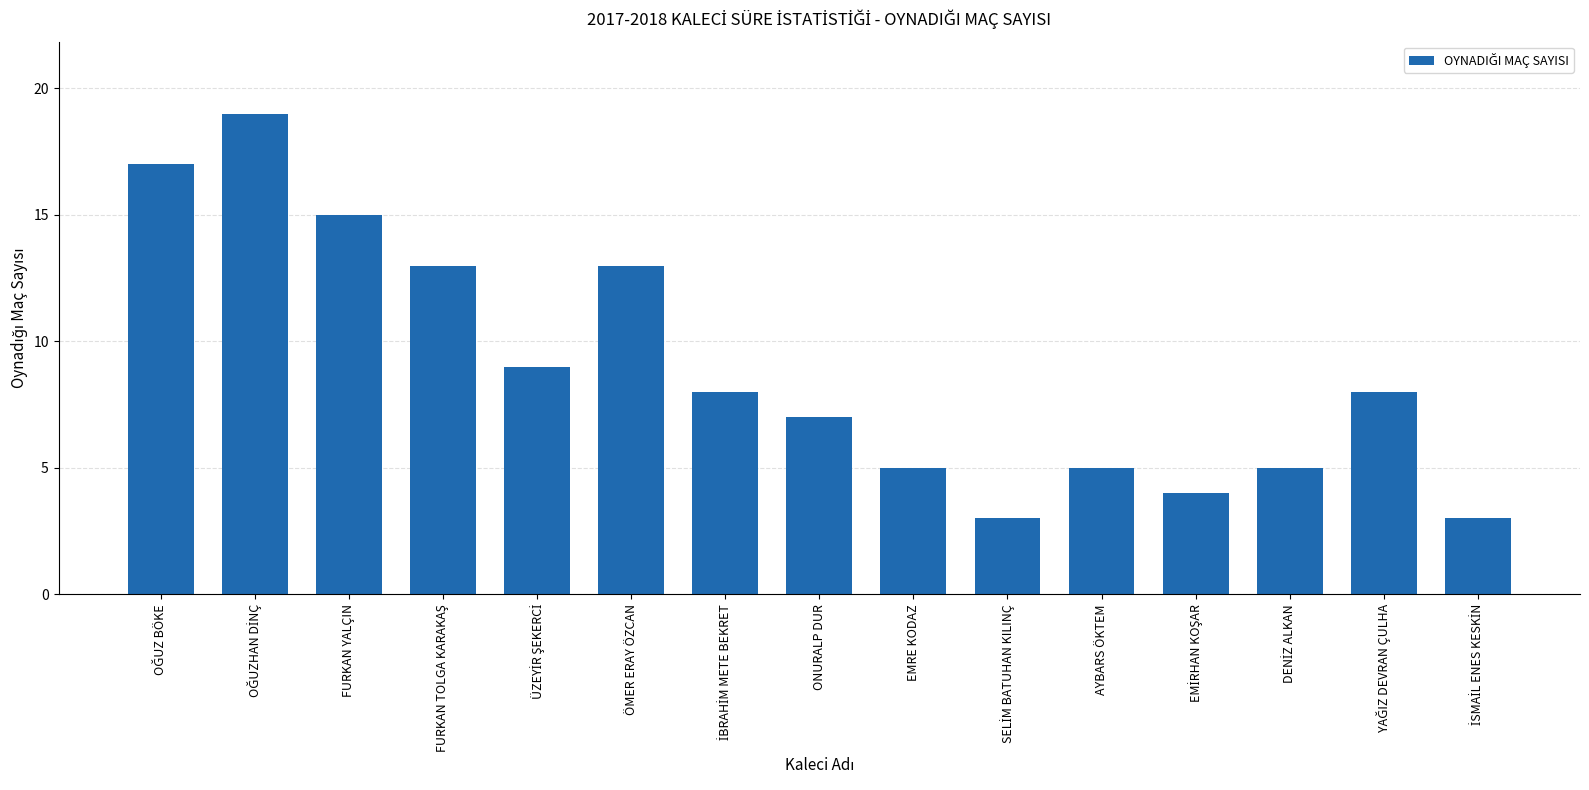

What is the value of the 4th bar from the left?

13